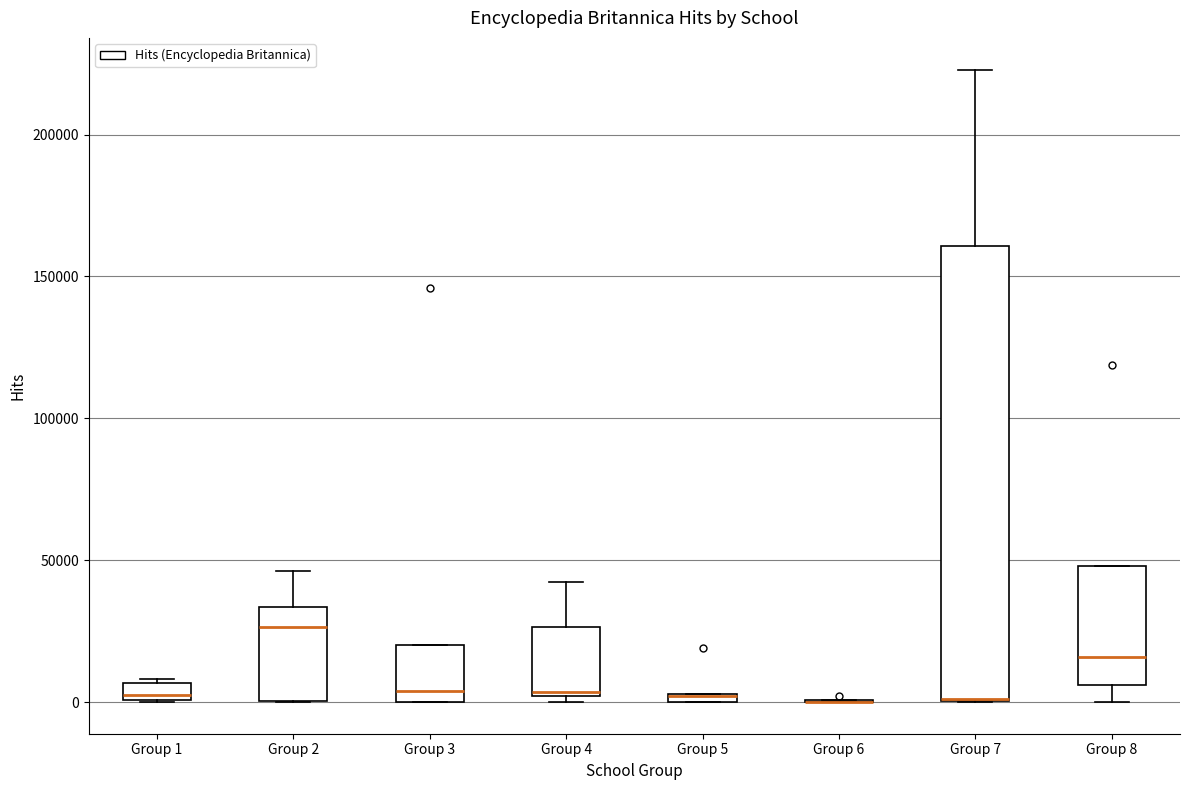

Comparing the boxes themselves (not the whiskers), which one is the tallest?

Group 7